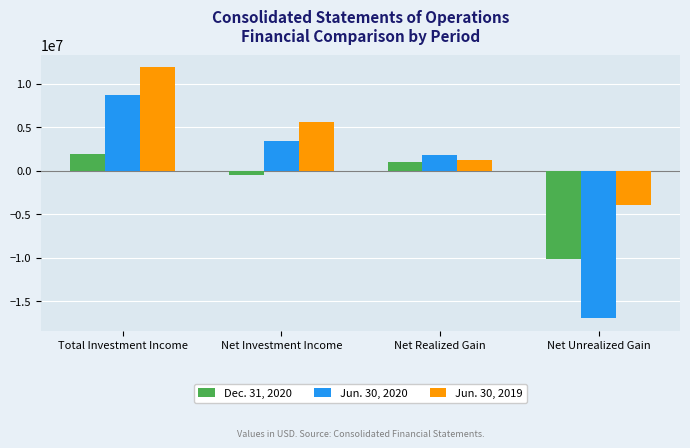

Reading right to left, list all the values displayed in this chart.

Dec. 31, 2020: -10135612	1016326	-547851	1881544
Jun. 30, 2020: -16994397	1799988	3468857	8729941
Jun. 30, 2019: -3962649	1204050	5644106	11879290